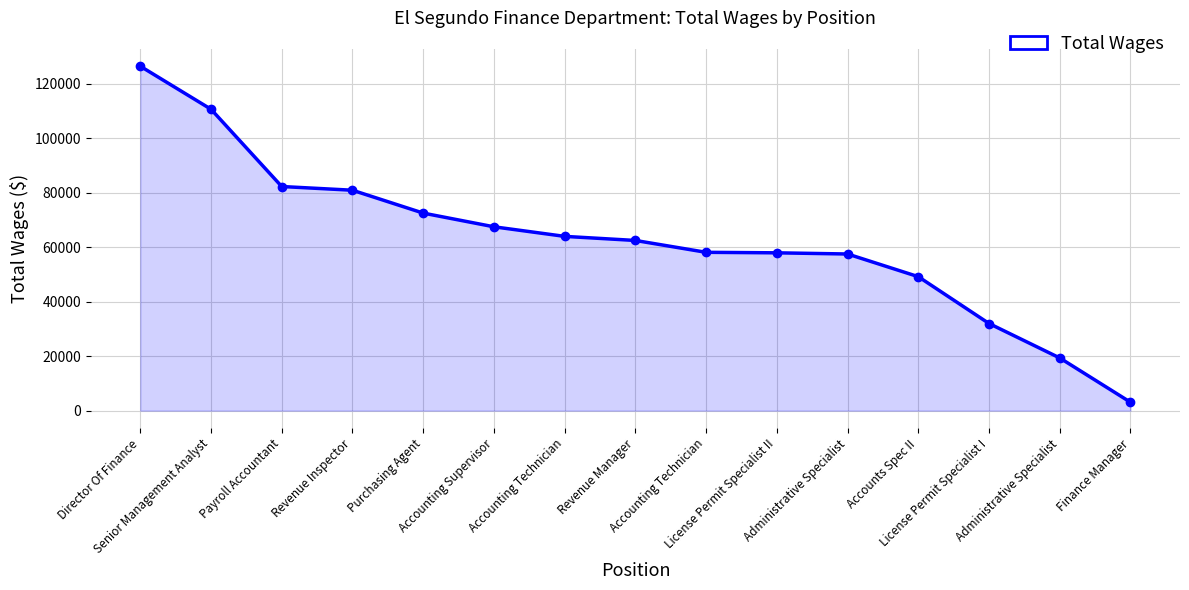

The chart shows a value of 23191 at Revenue Manager. True or false?

False